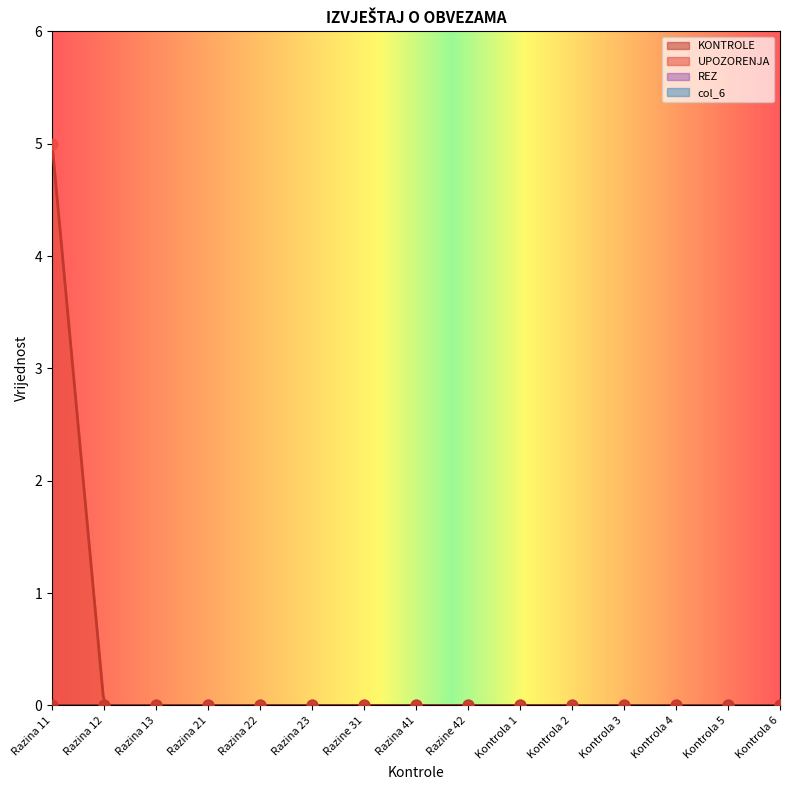

Is the value of UPOZORENJA at Razina 13 greater than the value of col_6 at Razina 21?

No